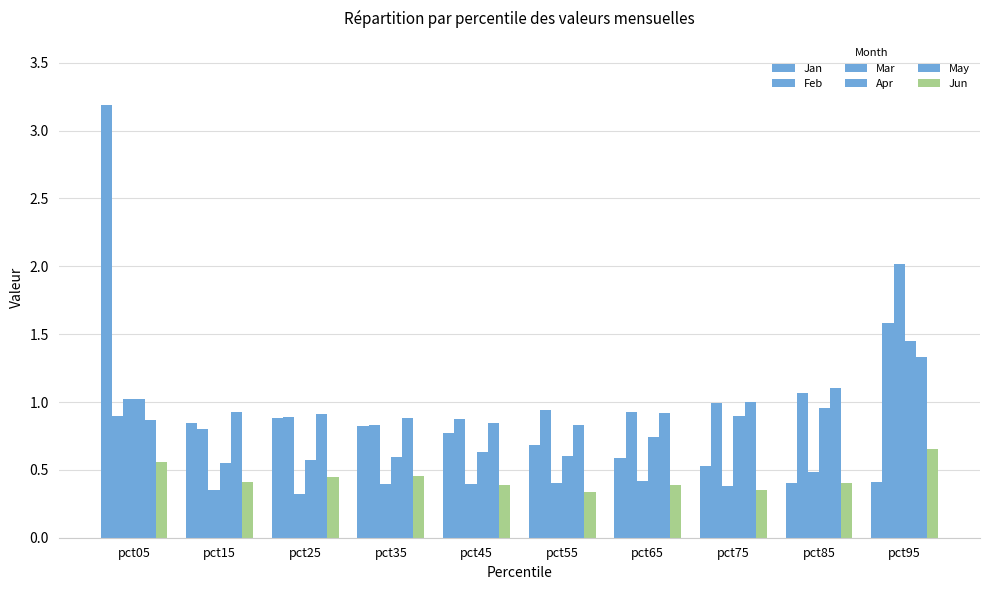

True or false: May has a value of 0.9 at pct15.

True